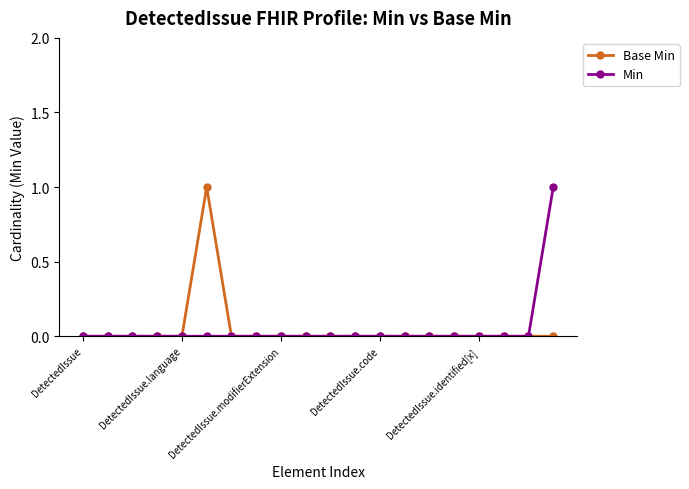

True or false: Base Min has more than 0 points higher than both neighbors.

True